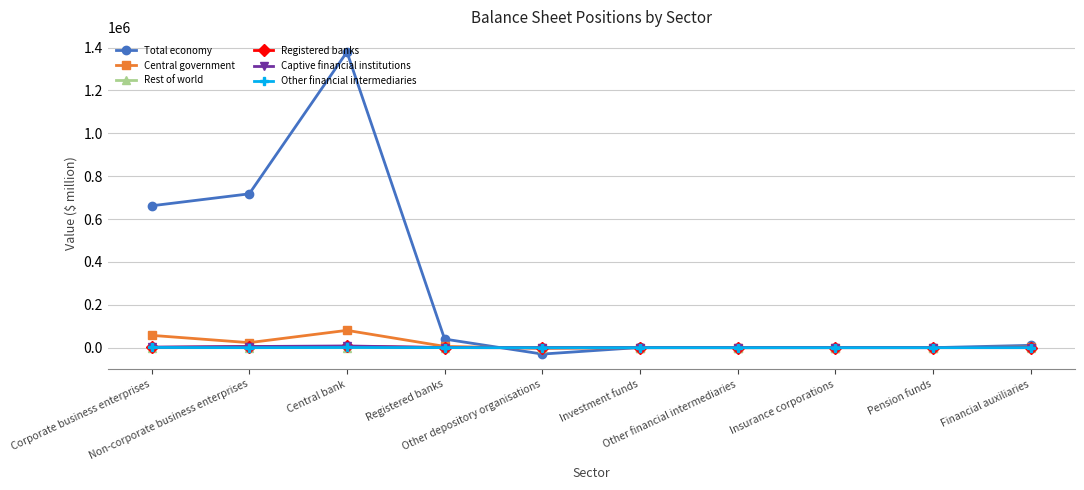

Does the chart have visible grid lines?

Yes